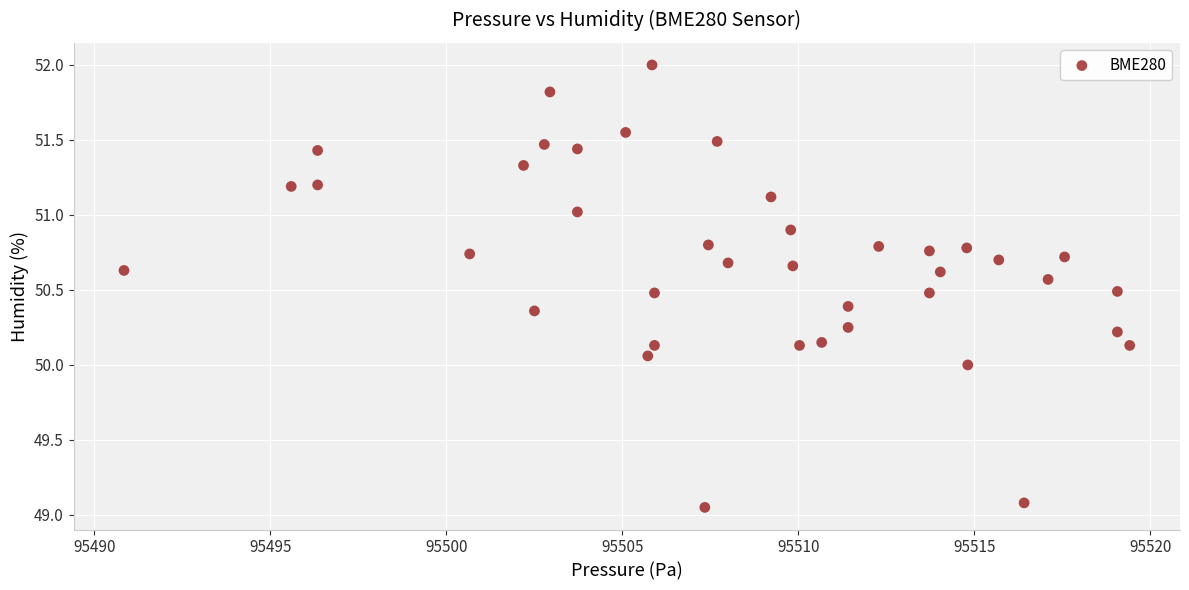

What is the range of X values (max minus min)?

28.6